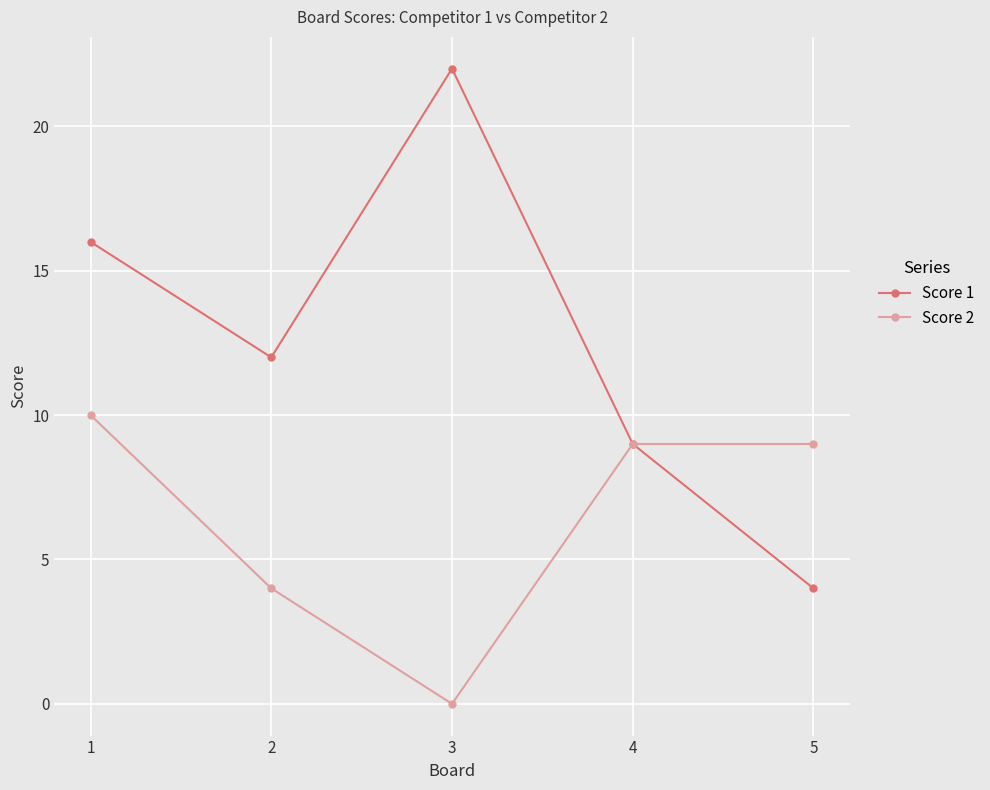

How many Score 1 values are between 9 and 16?

3